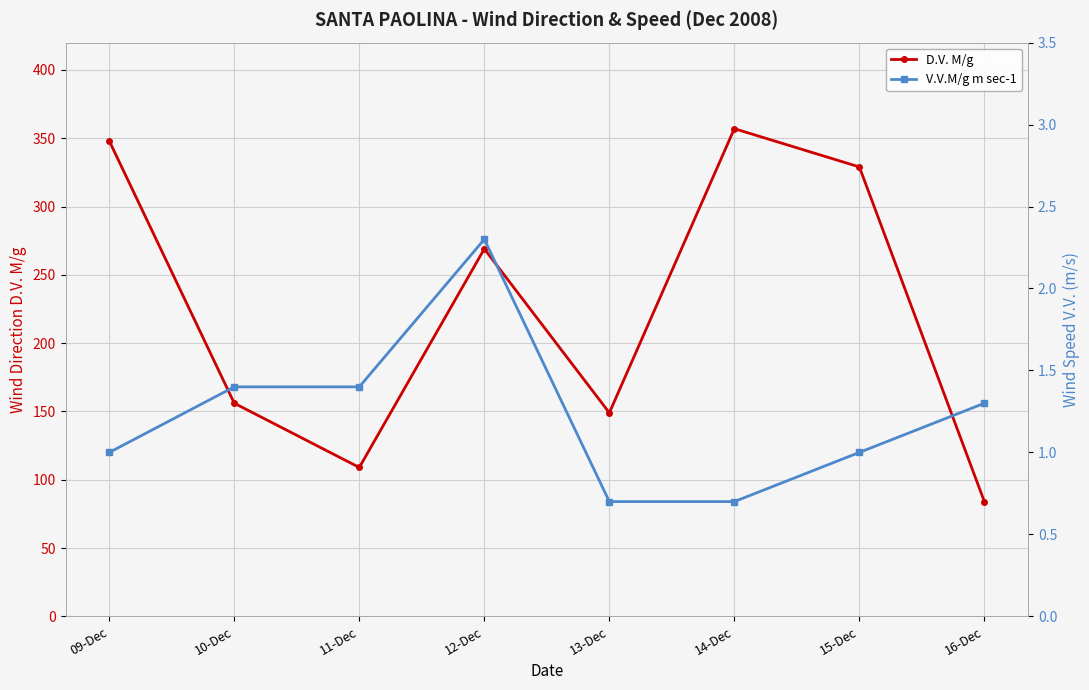

At which category does D.V. M/g reach its first local peak?

12-Dec